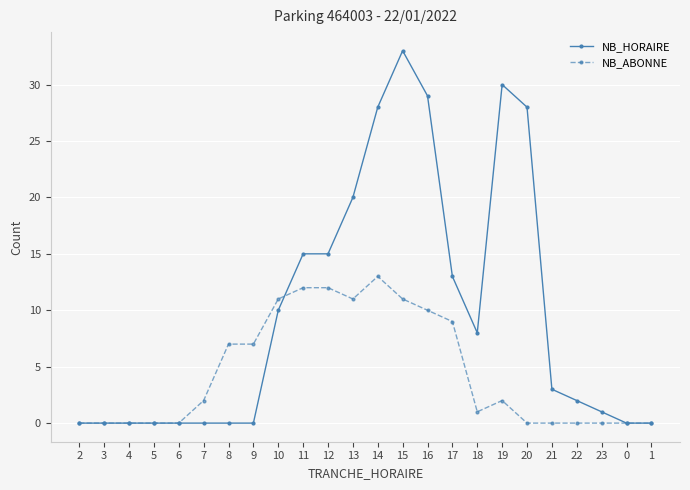

What is the approximate value of NB_ABONNE at 16, to the nearest 5?

10